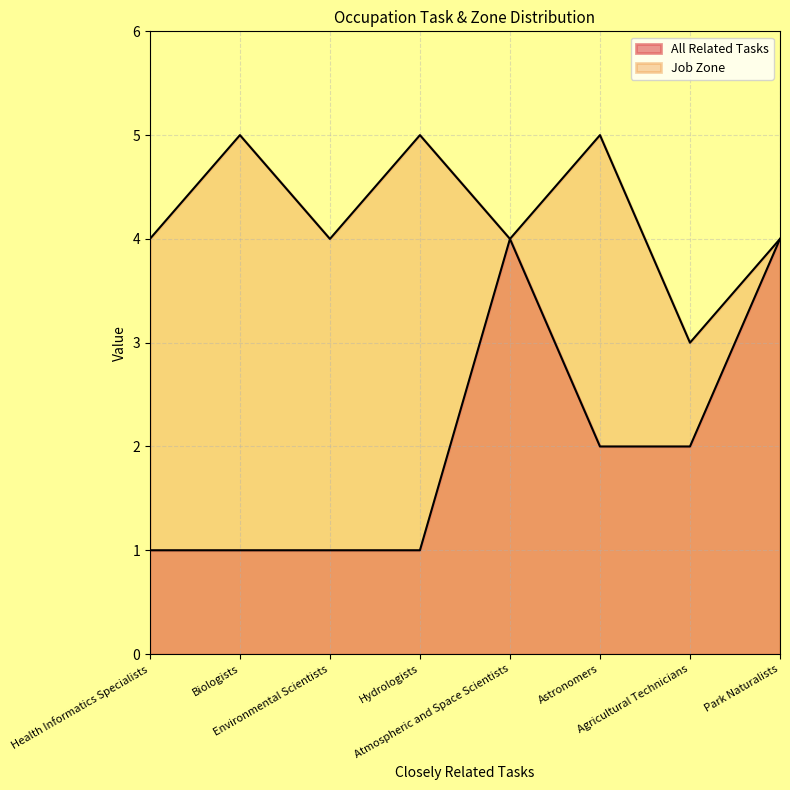

What is the smallest value displayed?

1